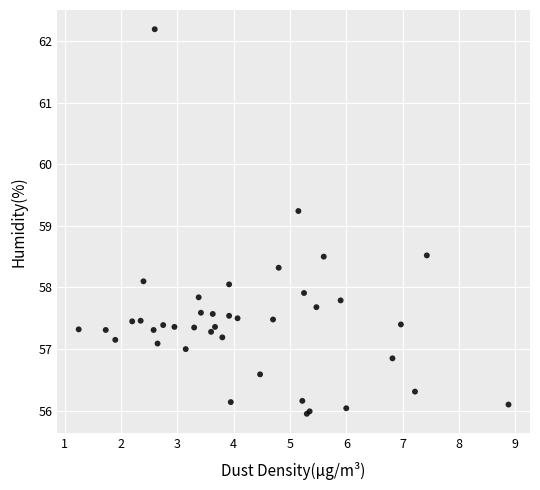

What Y value in the scatter plot is closest to 59?

59.2